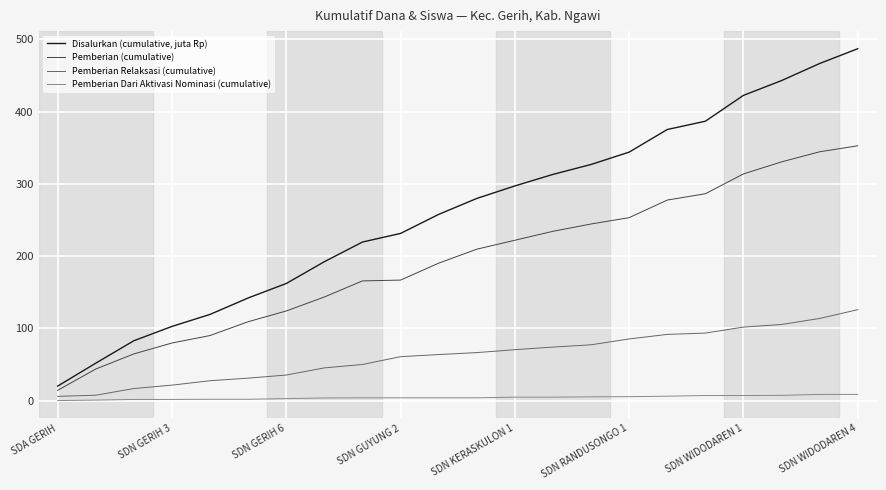

Which series has the largest range (max minus min)?

Disalurkan (cumulative, juta Rp)